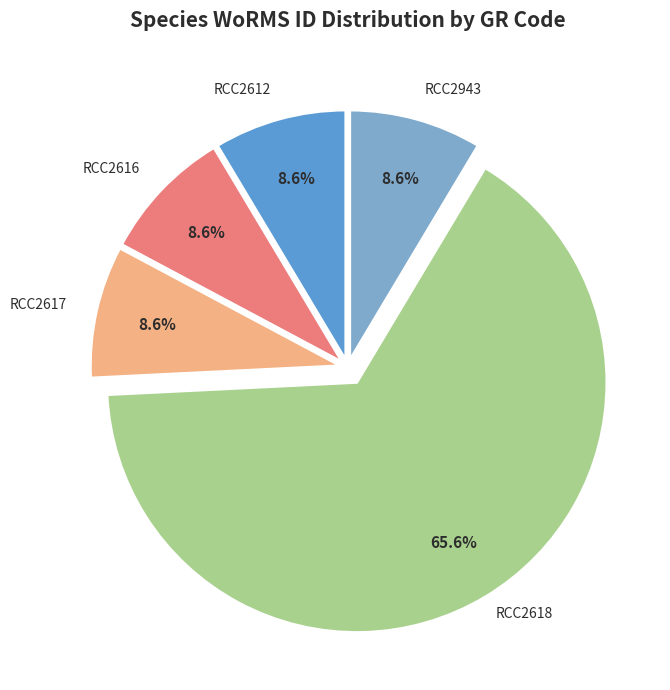

Is there a majority slice in this chart?

Yes